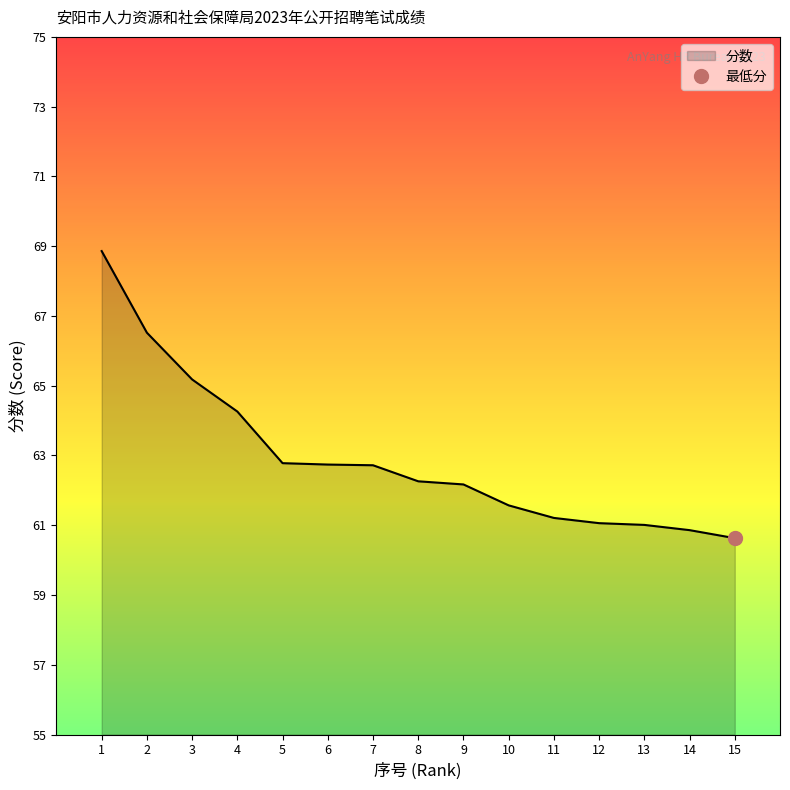

What is the smallest value displayed?

60.6